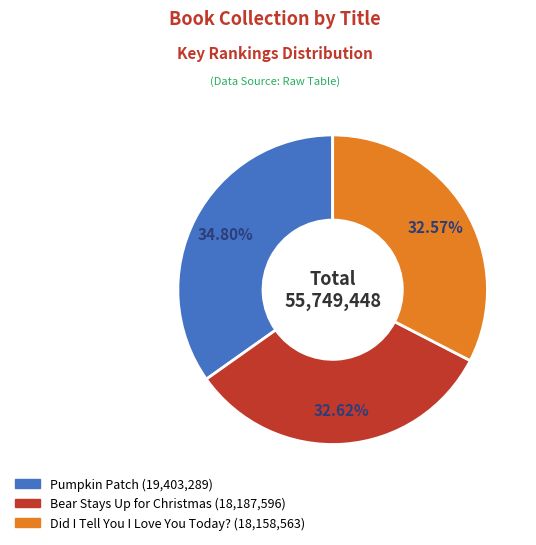

How many segments does this pie chart have?

3